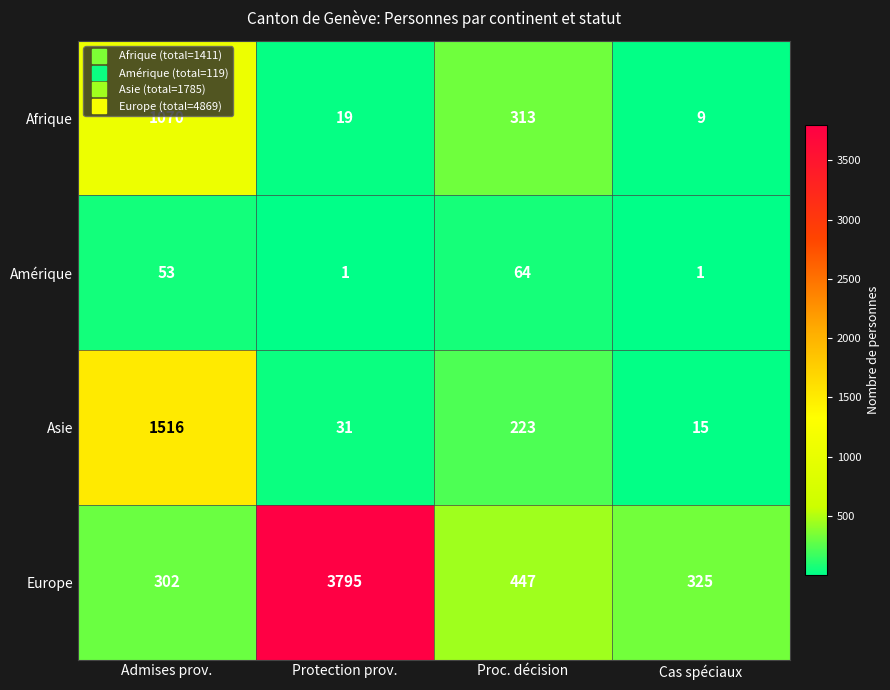

At which label does Europe first exceed 447?

Protection prov.